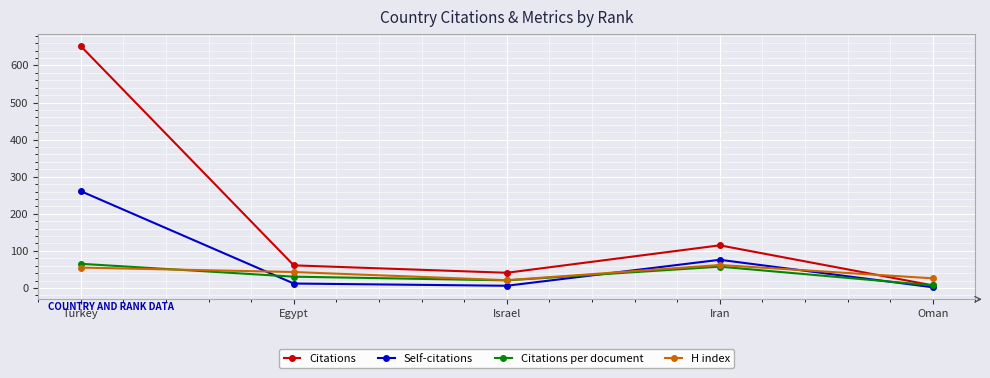

How many times do H index and Citations cross each other?

1